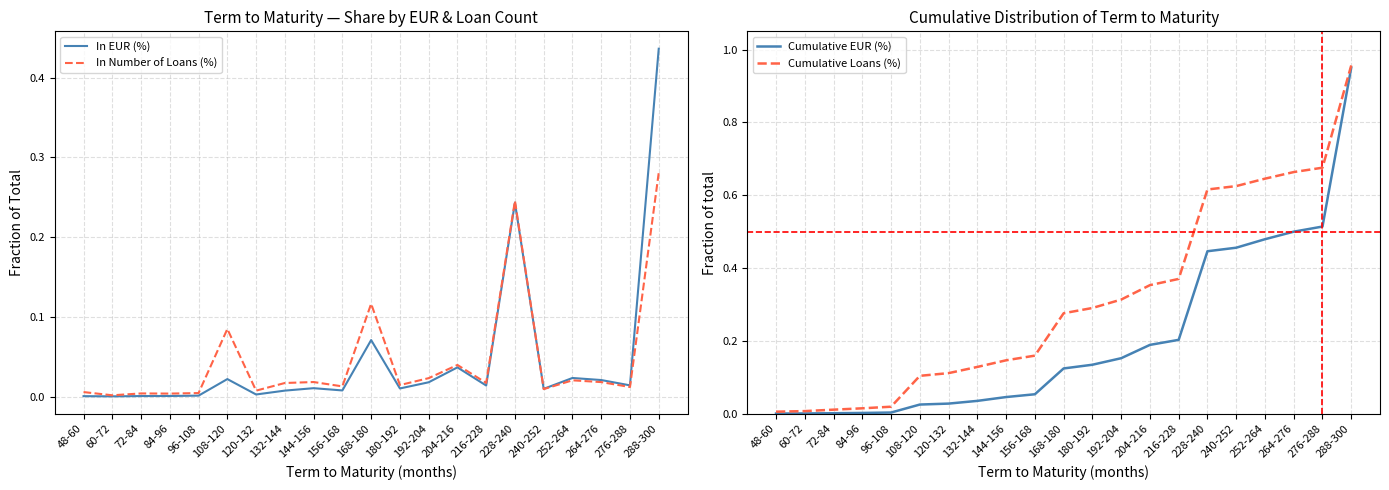

List the series in order of their peak value, highest first.

Cumulative Loans (%), Cumulative EUR (%), In EUR (%), In Number of Loans (%)